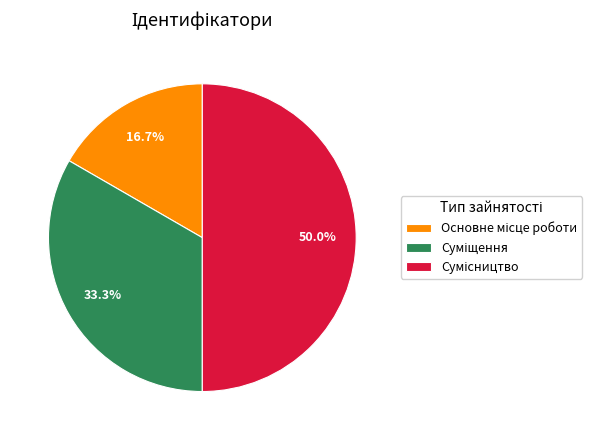

What is the smallest slice in the pie chart?

Основне місце роботи